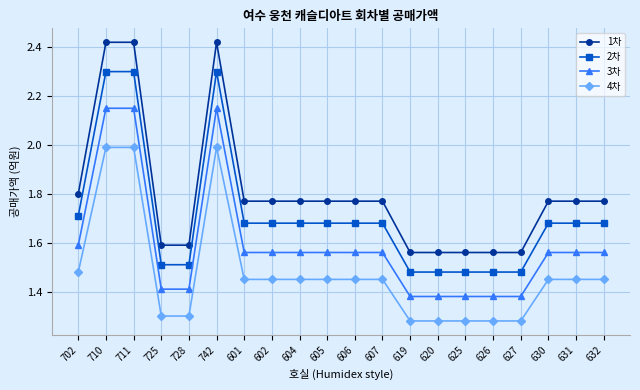

The 1차 series shows 0.9 at 620. True or false?

False